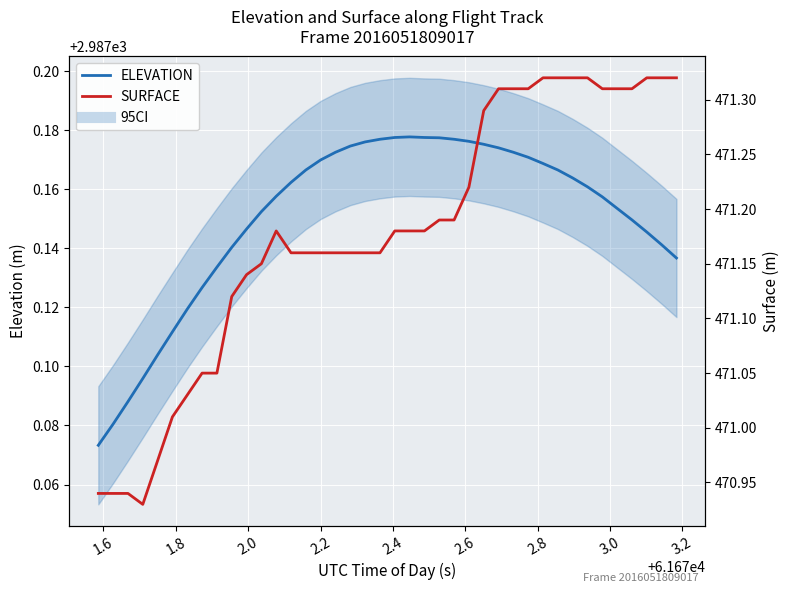

True or false: ELEVATION and SURFACE cross at least once.

False